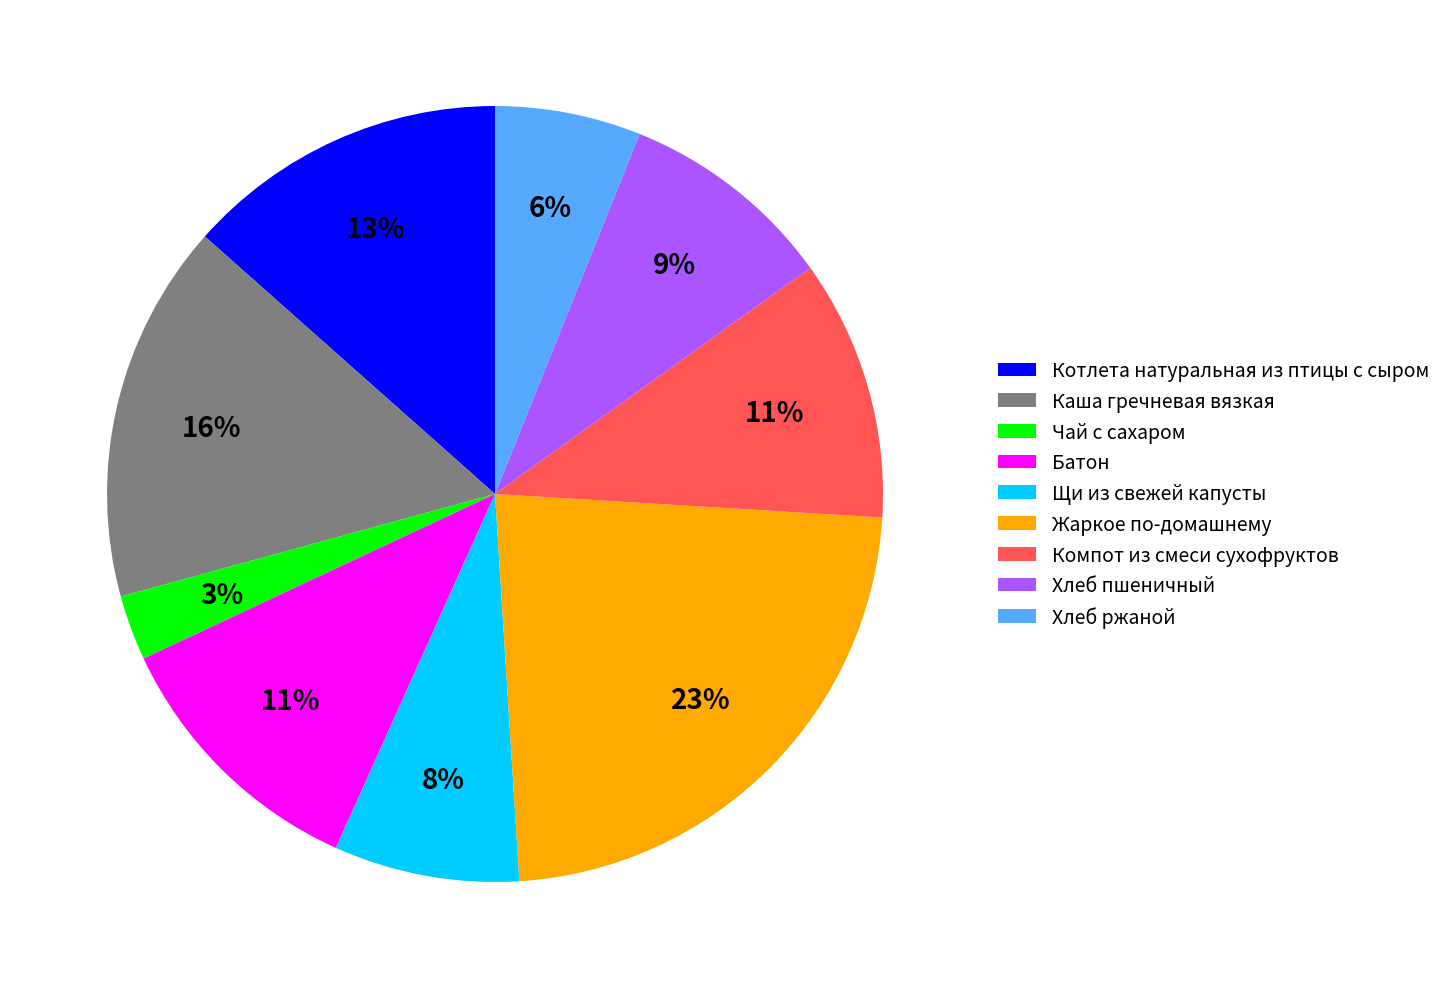

To the nearest percent, what is the average slice percentage?

11%